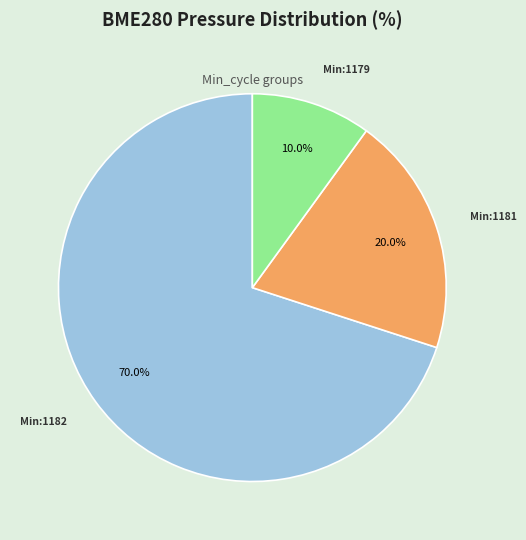

Does any single category account for the majority?

Yes